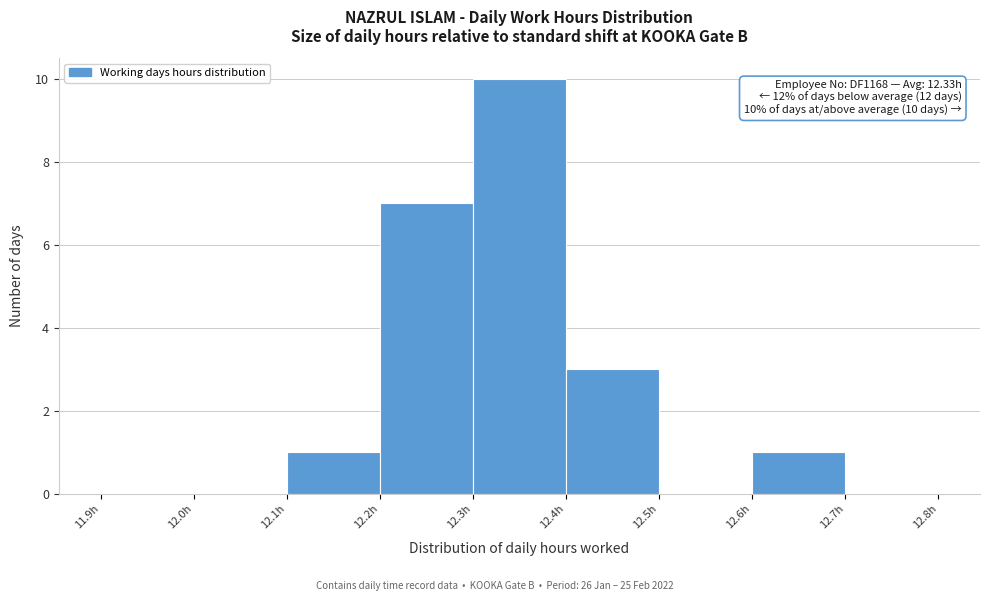

Over which range of the x-axis is the bar tallest?

12.3 to 12.4